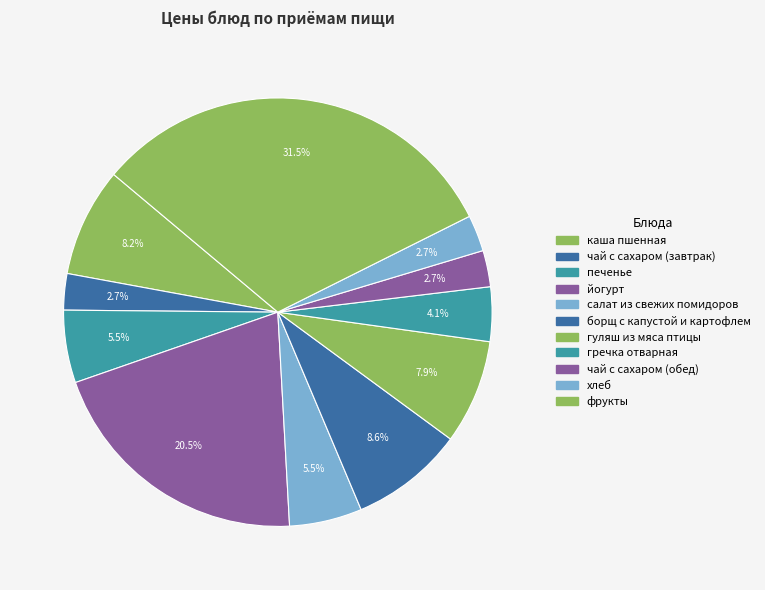

To the nearest percent, what is the difference between the салат из свежих помидоров and фрукты slice percentages?

26%